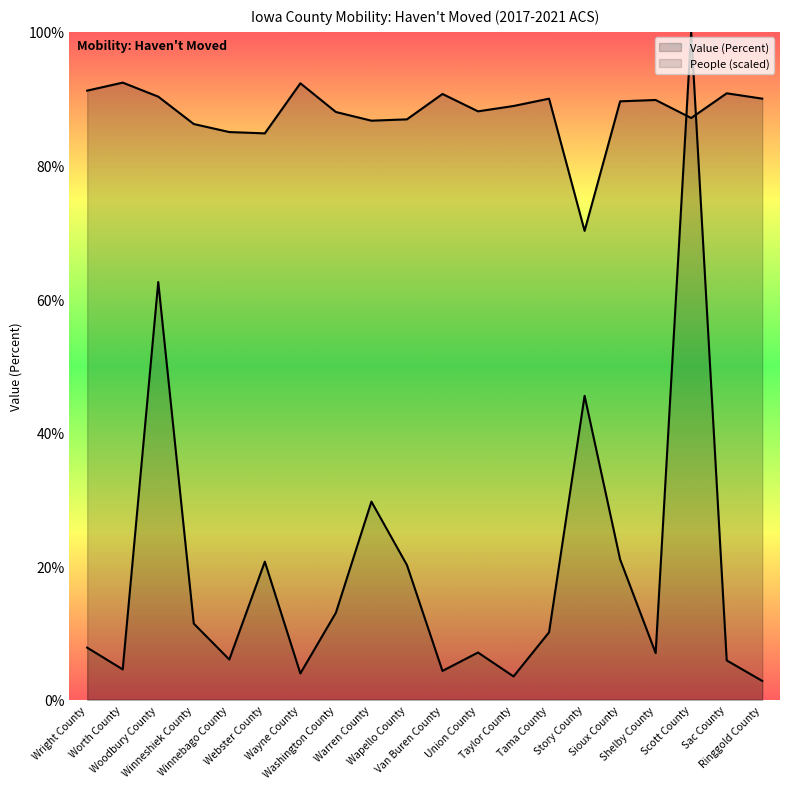

Which category has the lowest value in the Value (Percent) series?

Story County